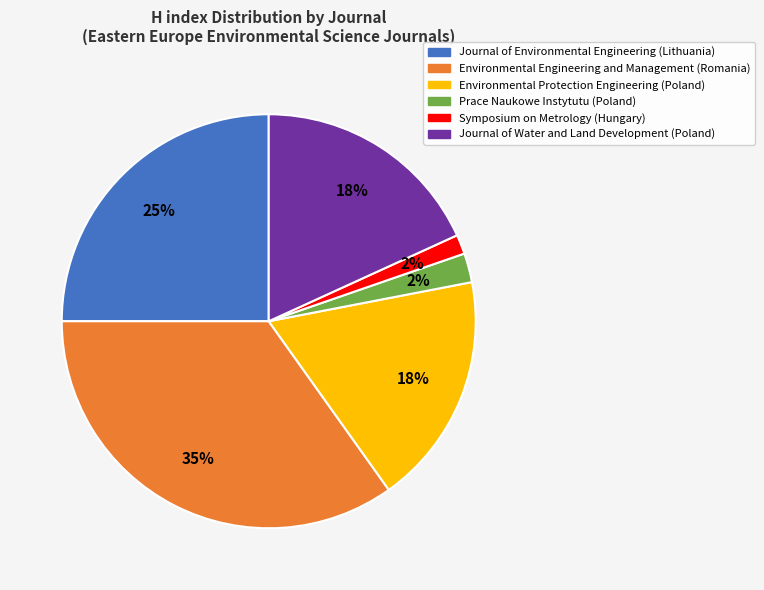

Count the number of slices in the pie.

6